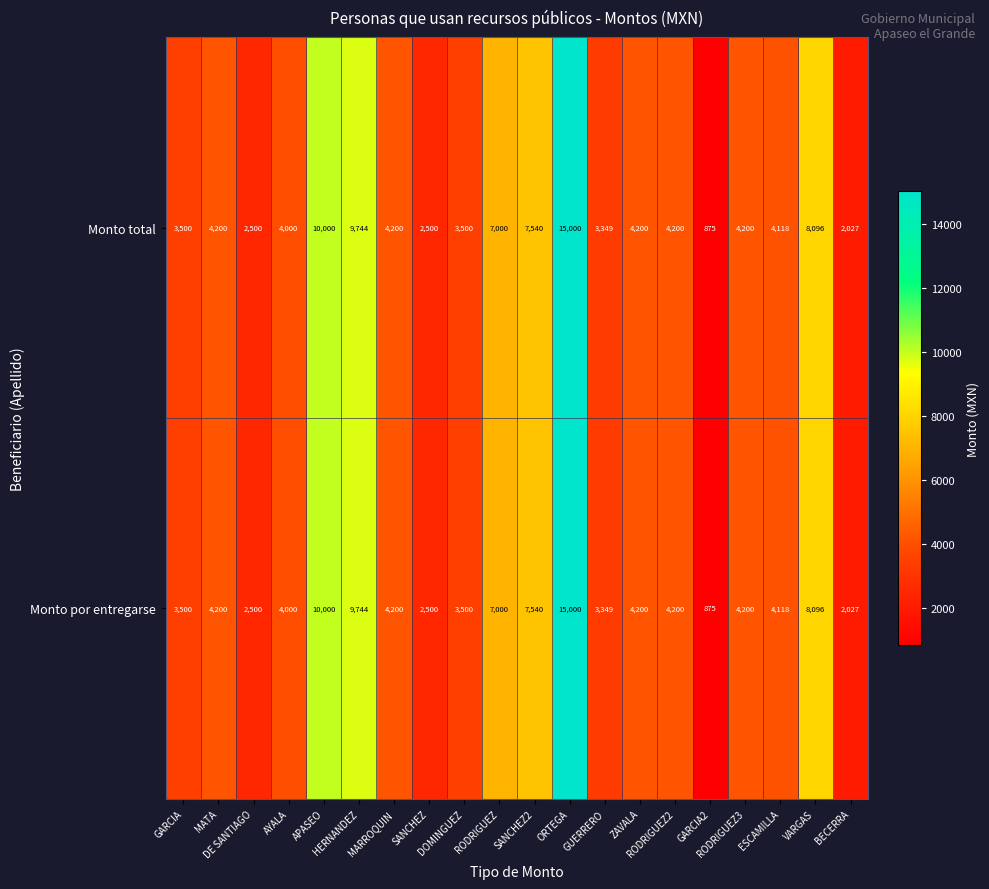

At how many categories does at least one series exceed 9696?

3